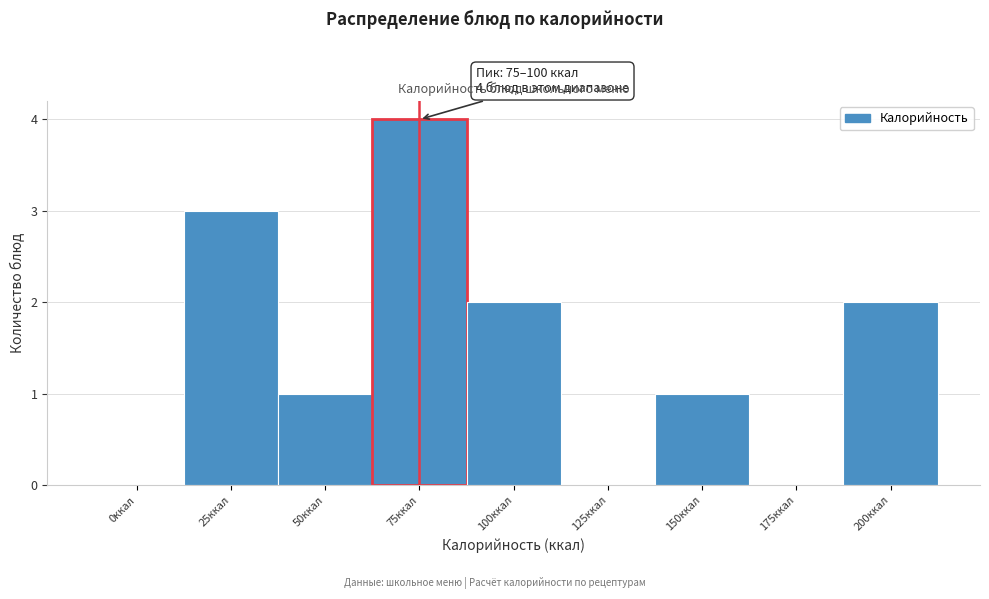

Reading left to right, list all the values displayed in this chart.

0ккал=0	25ккал=3	50ккал=1	75ккал=4	100ккал=2	125ккал=0	150ккал=1	175ккал=0	200ккал=2